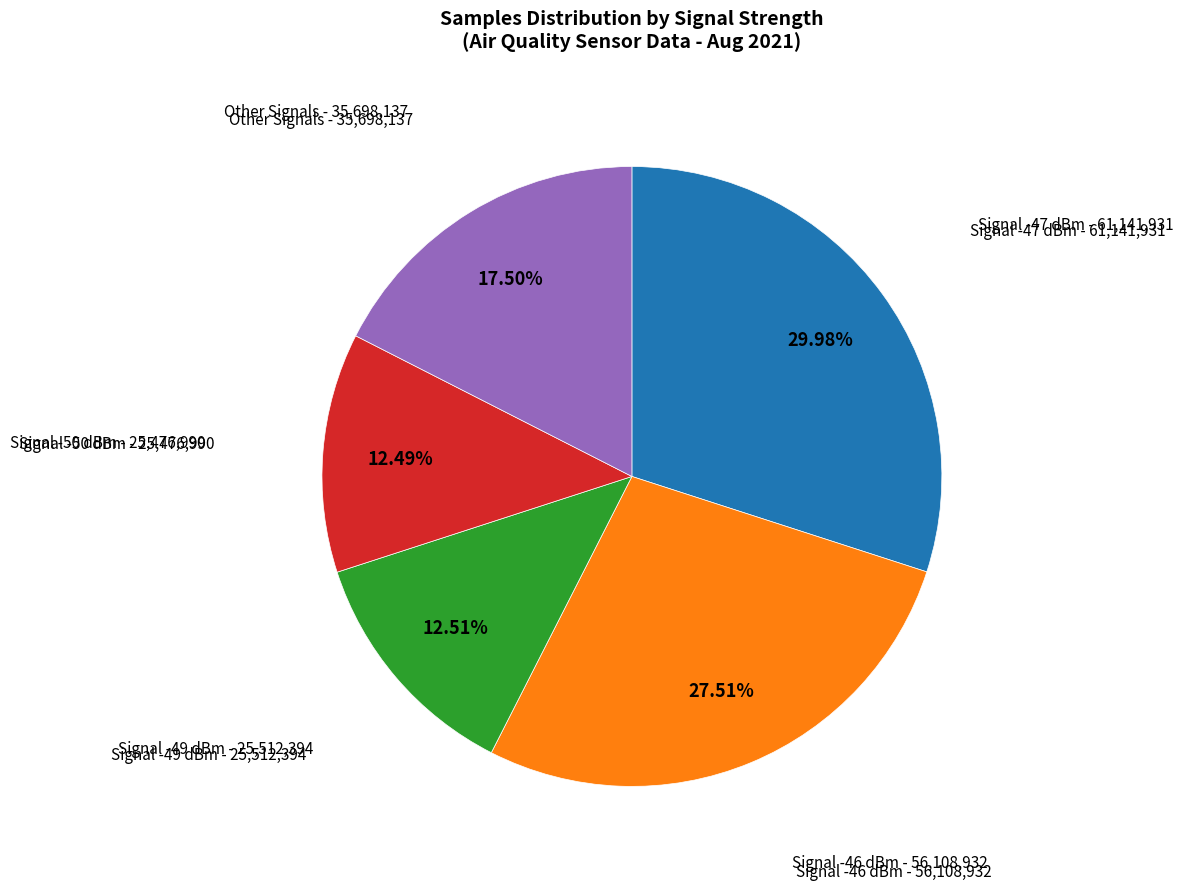

Is there any slice that represents more than half of the pie?

No